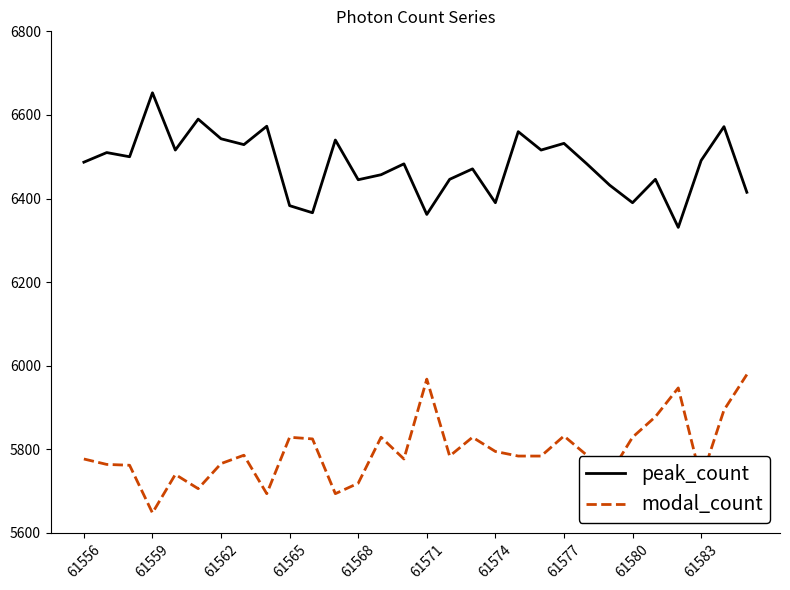

What is the lowest value of the peak_count series?

6331